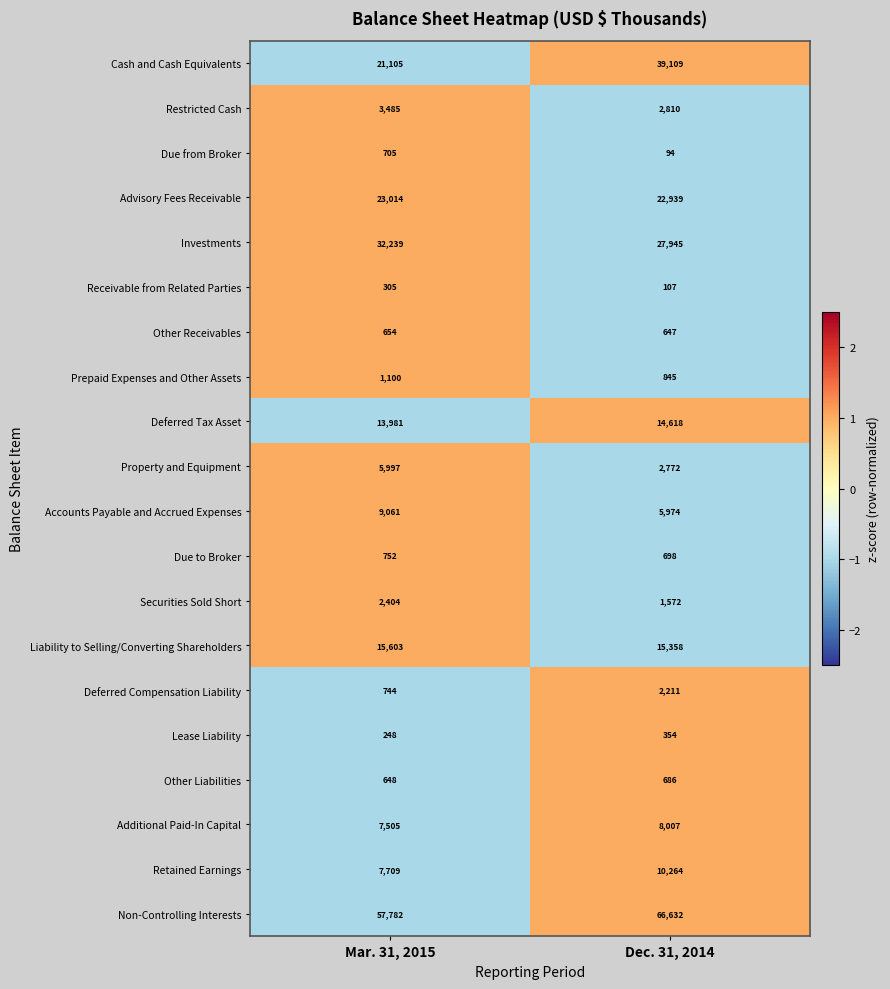

How many data points does each series have?

2